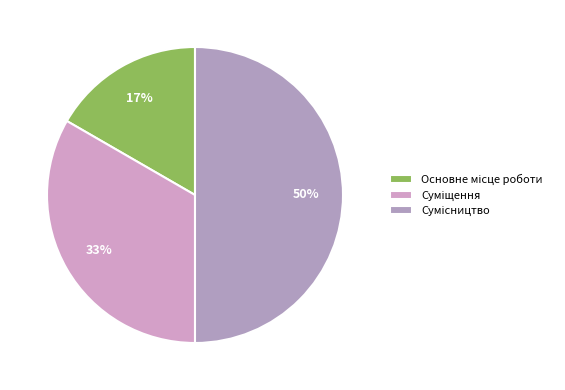

To the nearest percent, what portion does Суміщення represent?

33%